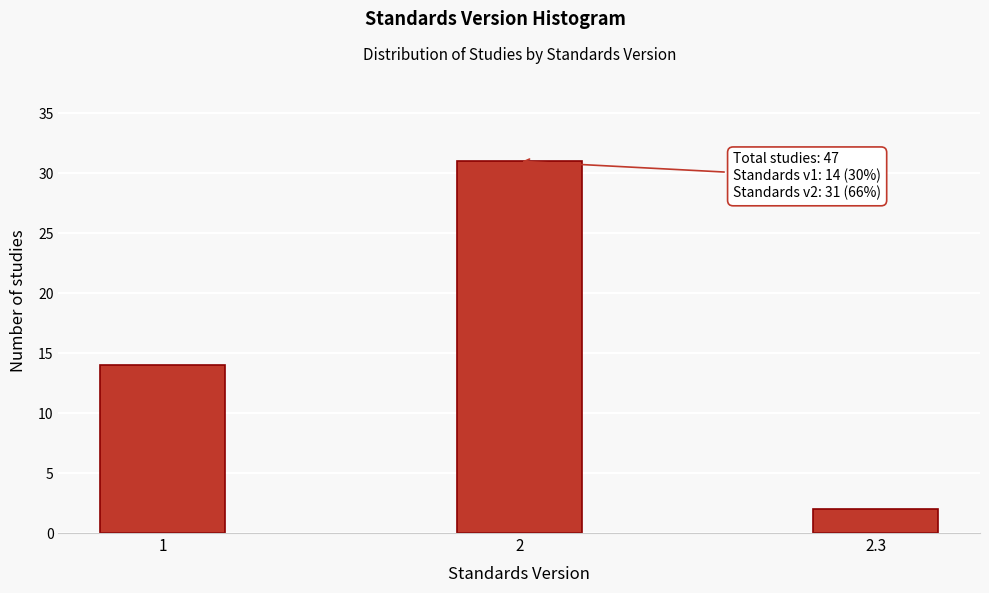

Reading left to right, list all the values displayed in this chart.

14	31	2